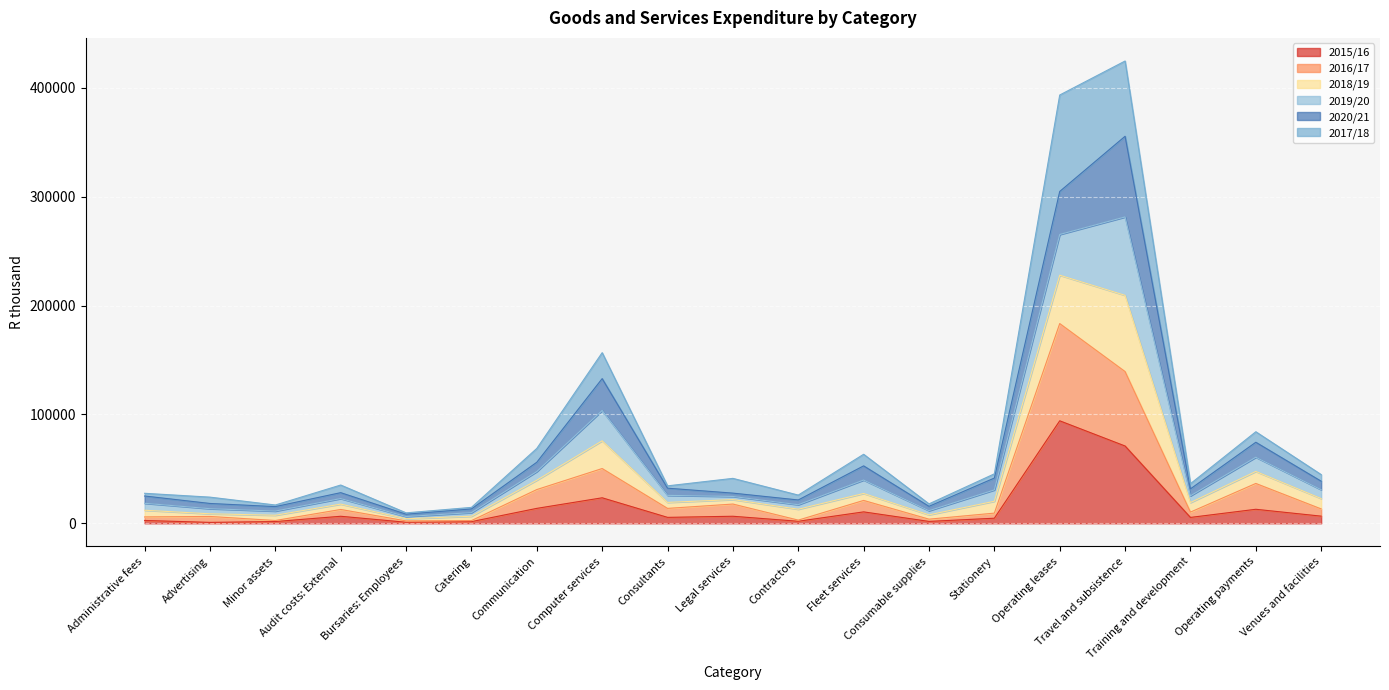

What are all the series names shown in the legend?

2015/16, 2016/17, 2018/19, 2019/20, 2020/21, 2017/18